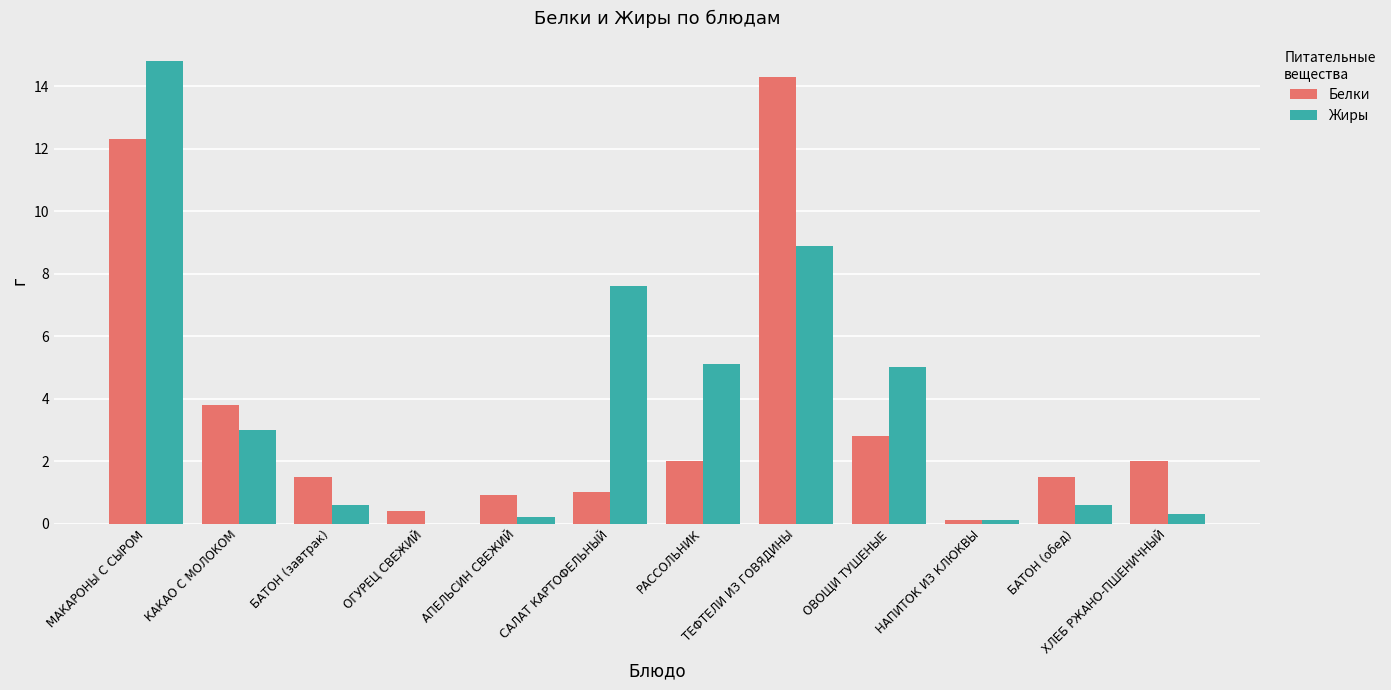

Which series changed the most between САЛАТ КАРТОФЕЛЬНЫЙ and РАССОЛЬНИК?

Жиры